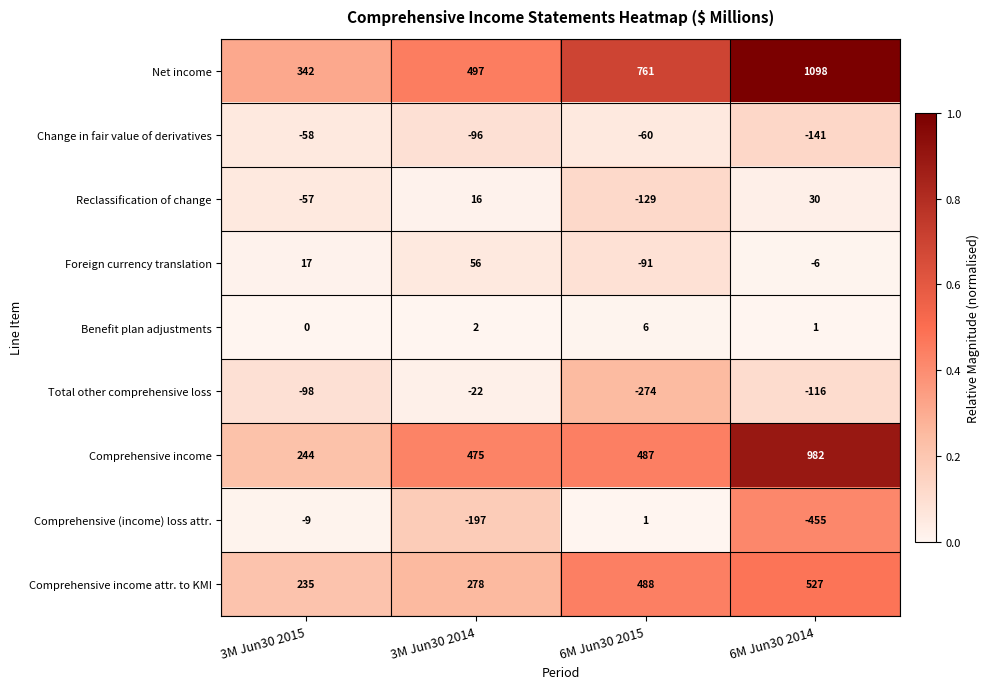

What is the sum of all Comprehensive income attr. to KMI values?

1528